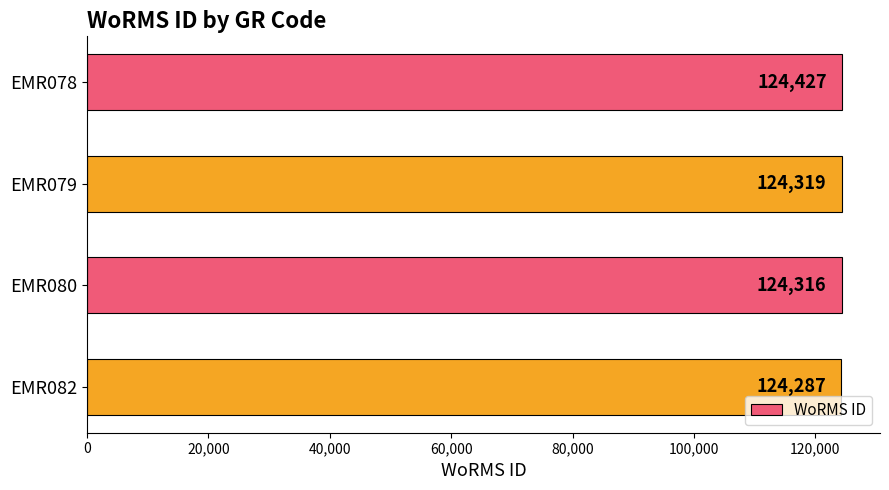

Reading bottom to top, what are all the values shown in this chart?

EMR082=124287	EMR080=124316	EMR079=124319	EMR078=124427